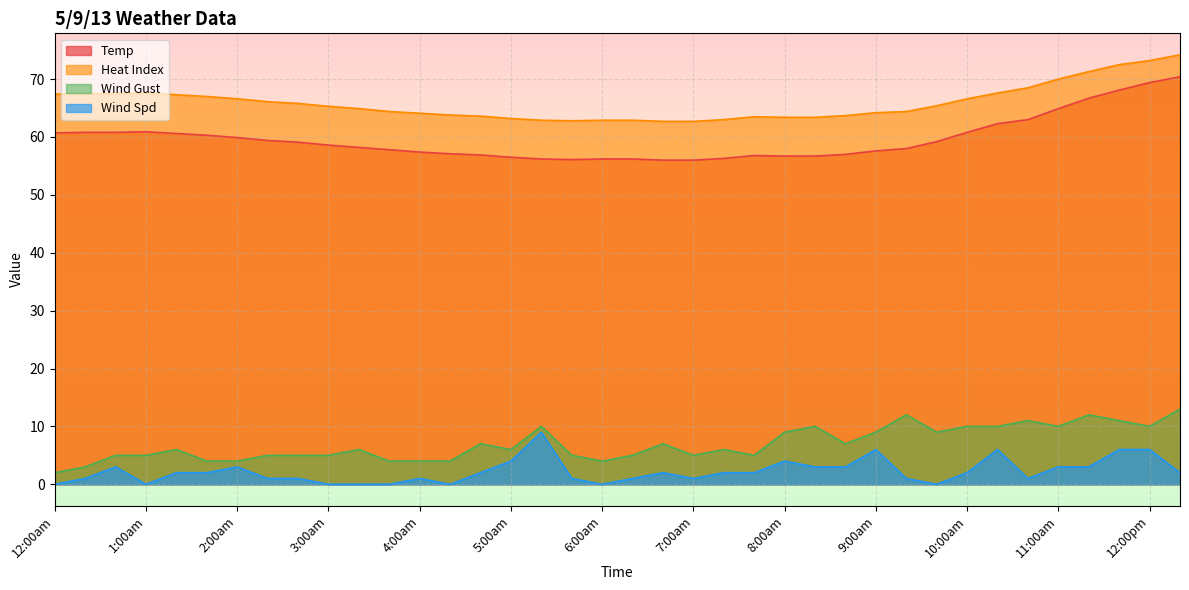

What is the sum of the Heat Index values at 8:20am and 4:00am?

127.5